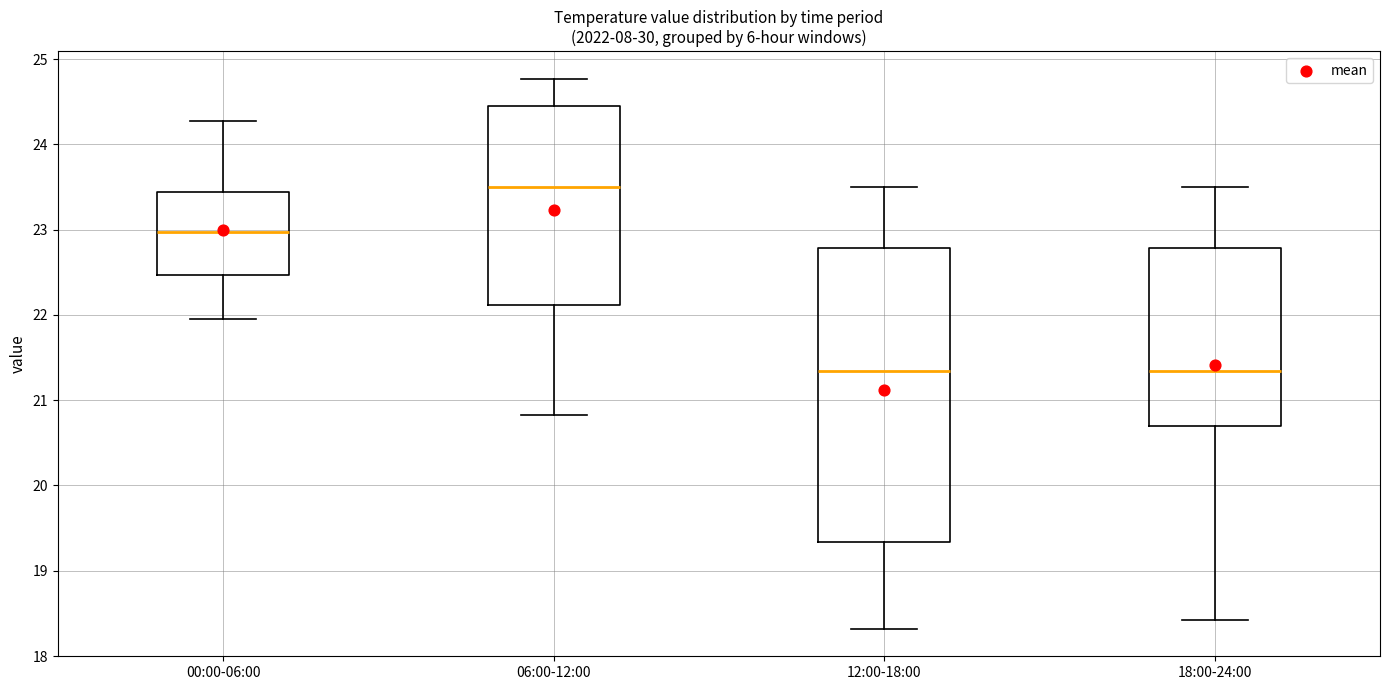

Which box has the highest median line?

06:00-12:00